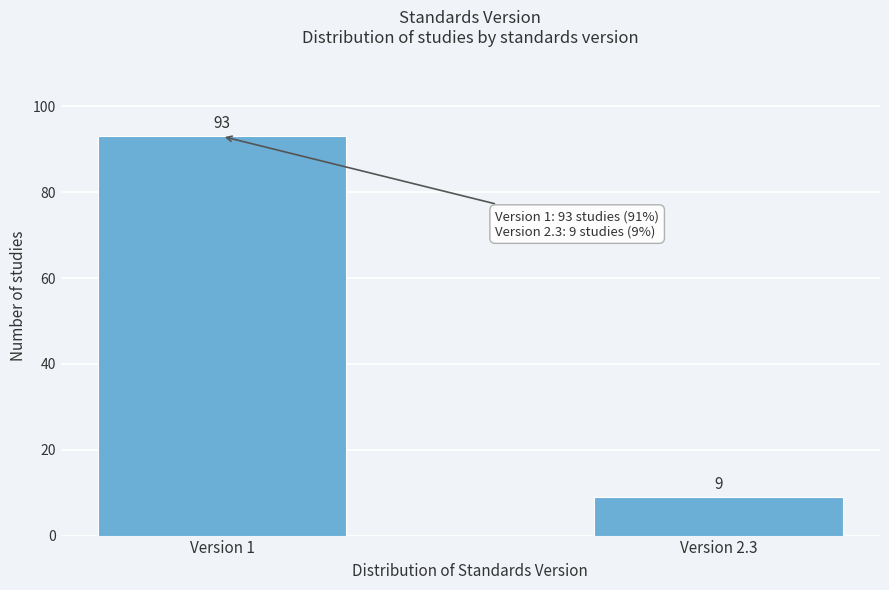

Reading right to left, list all the values displayed in this chart.

Version 2.3=9	Version 1=93